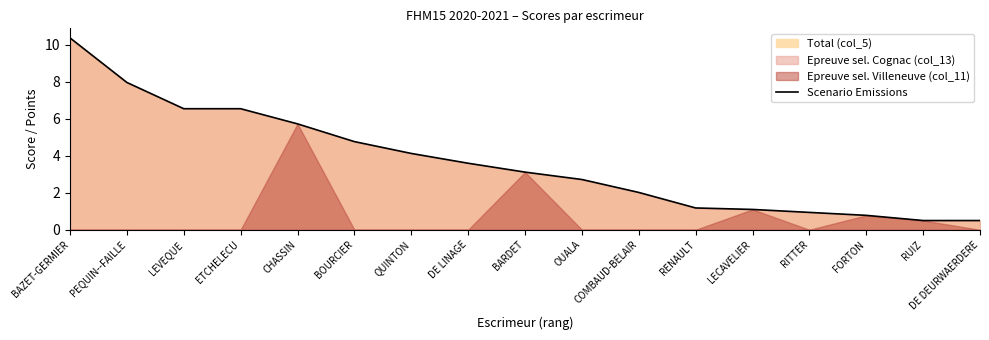

What is the label of the 5th point from the right?

LECAVELIER